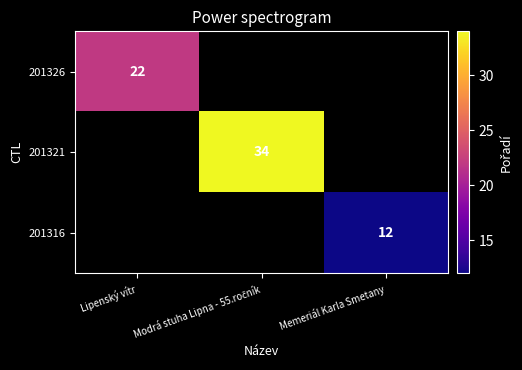

The 201316 series shows 12 at Memeriál Karla Smetany. True or false?

True